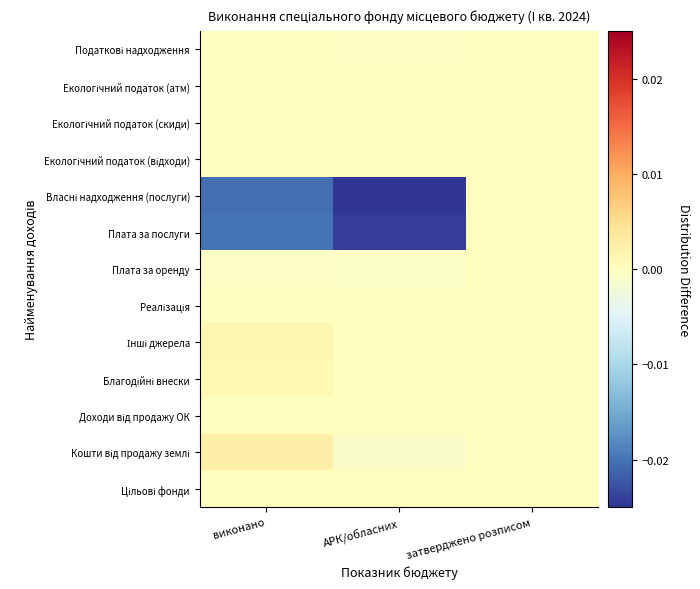

At how many categories does at least one series exceed 0?

1